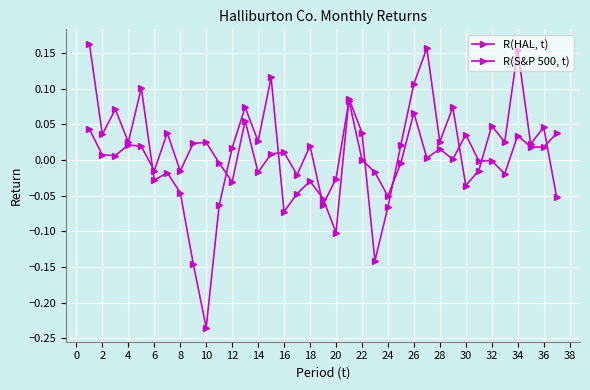

In R(HAL, t), how many points are higher than both neighbors (excluding endpoints)?

12